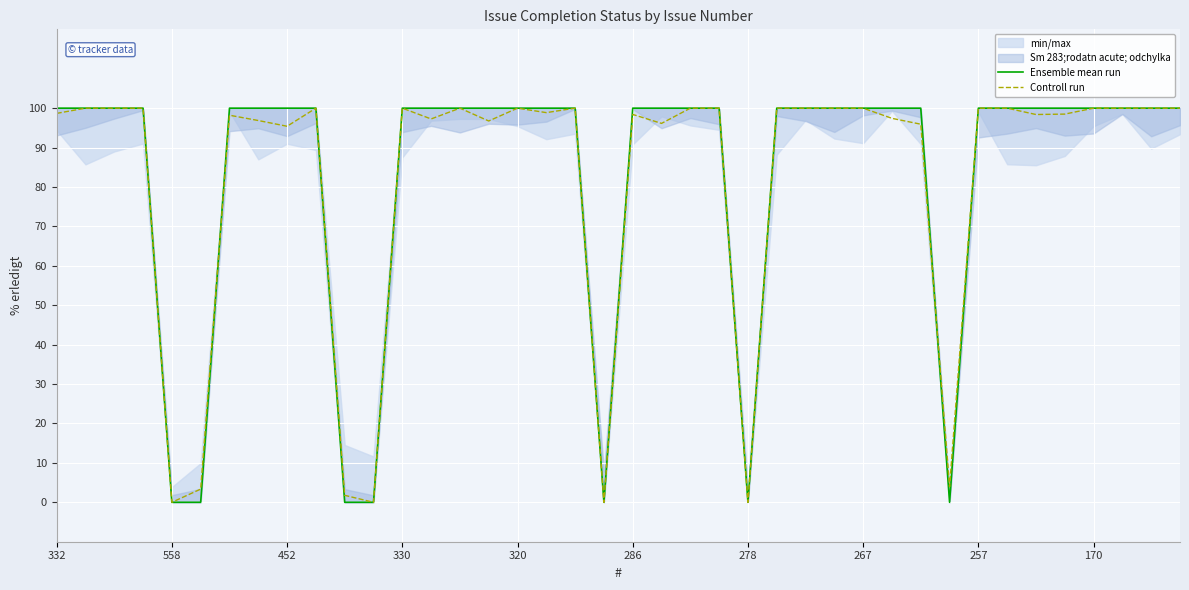

The Ensemble mean run series shows 100.0 at 21. True or false?

True